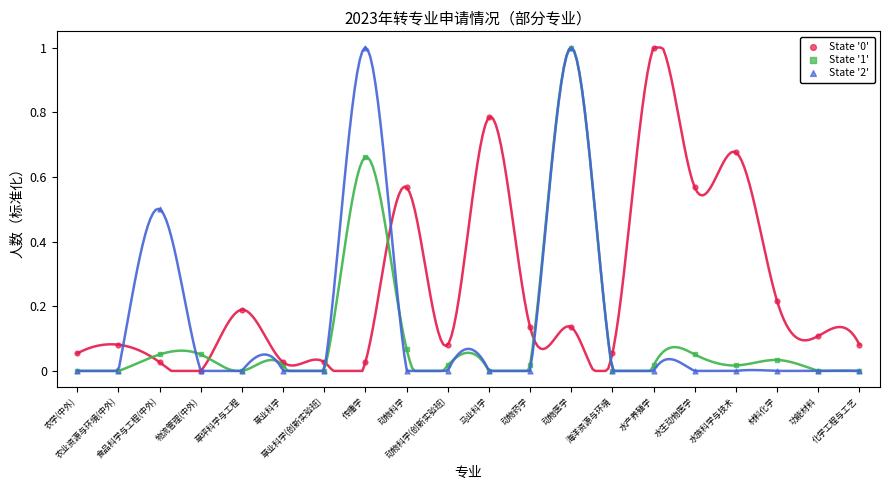

Which series contains the highest Y value?

State '0'